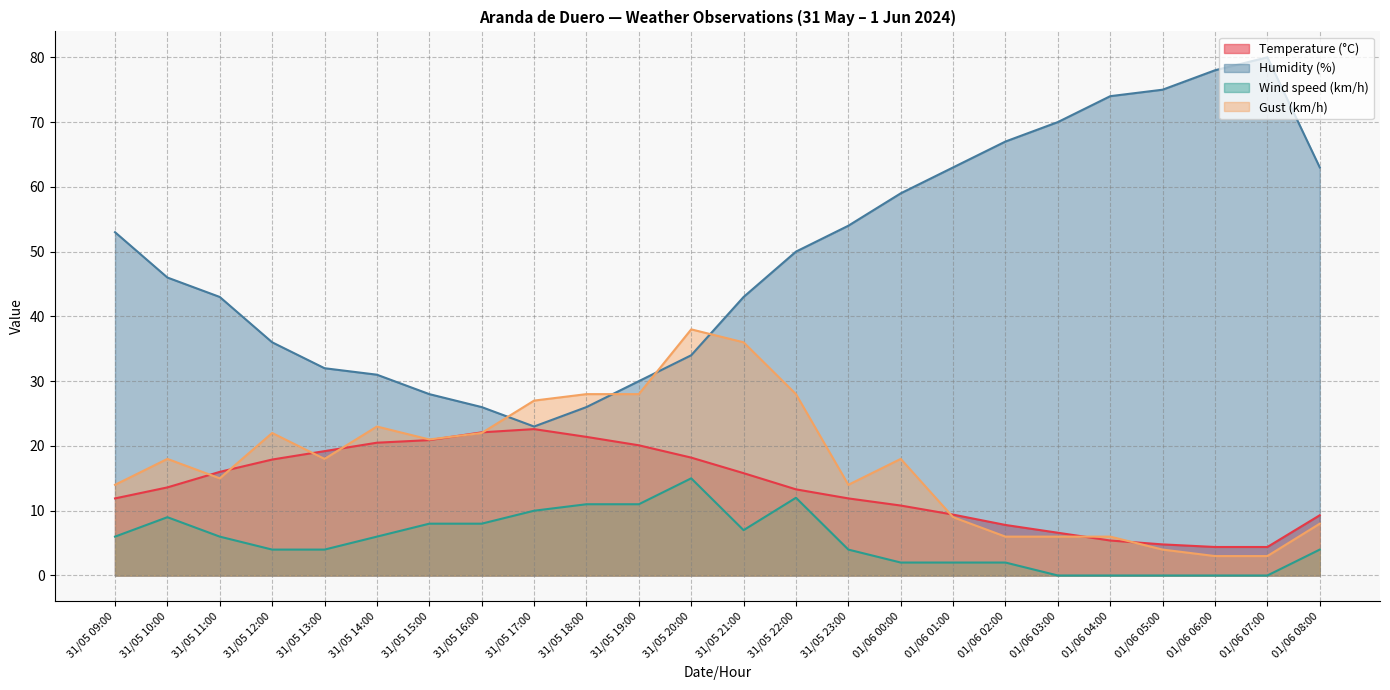

What is the minimum value for Humidity (%)?

23.0